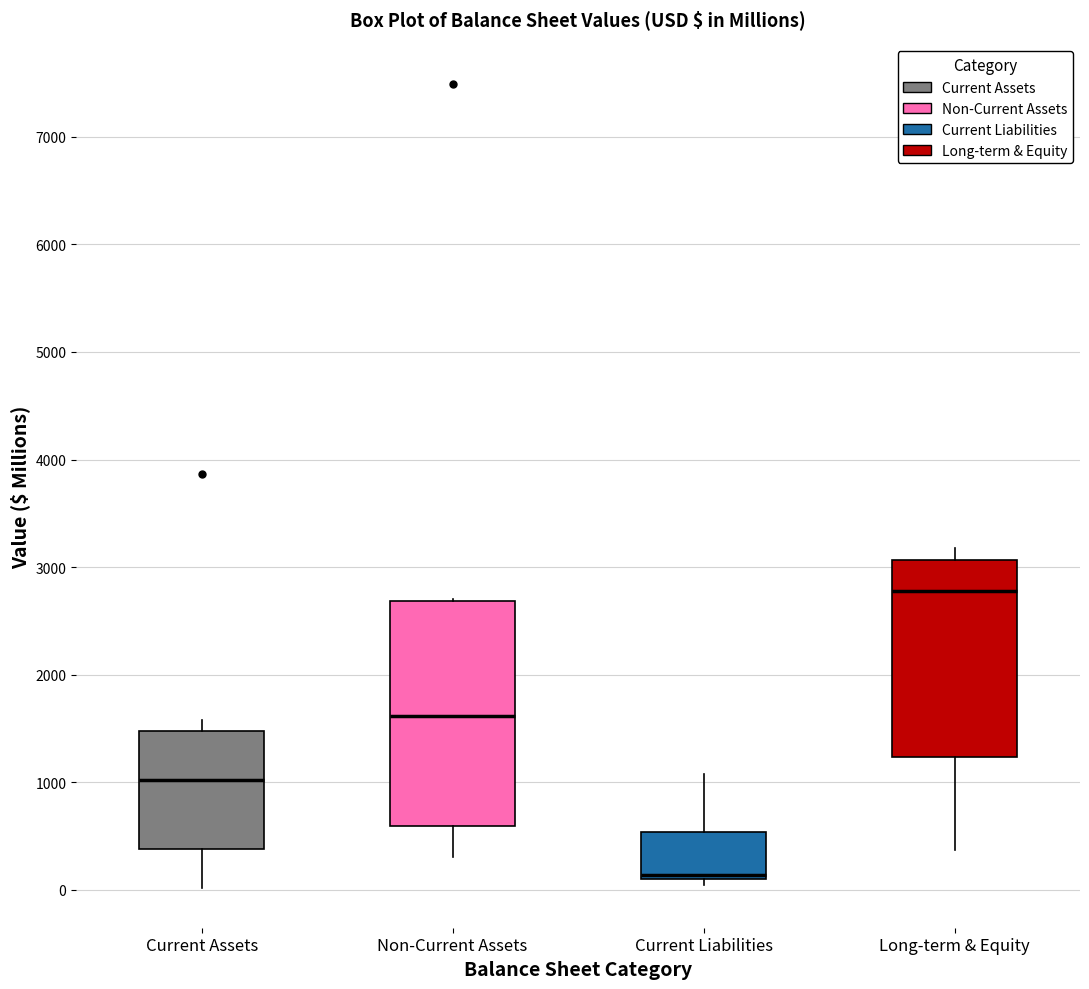

Where is the lower edge of the box for Non-Current Assets on the y-axis? The values are not printed on the chart, so give them approximately, as read against the axis.

600